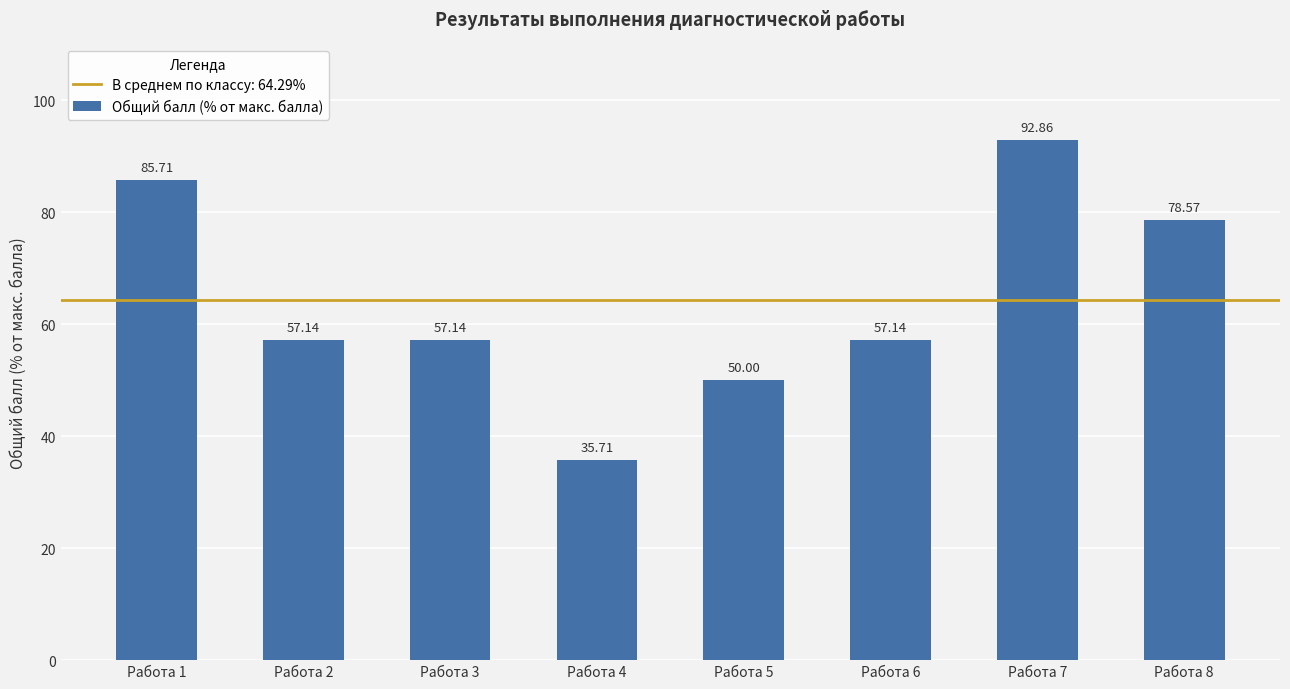

What is the average value?

64.3